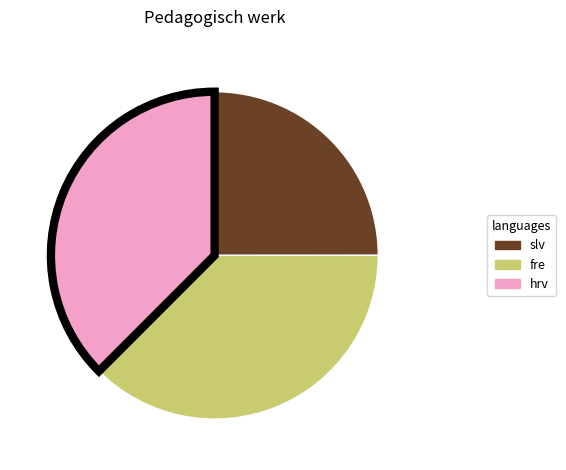

The hrv slice represents 26% of the pie. True or false?

False